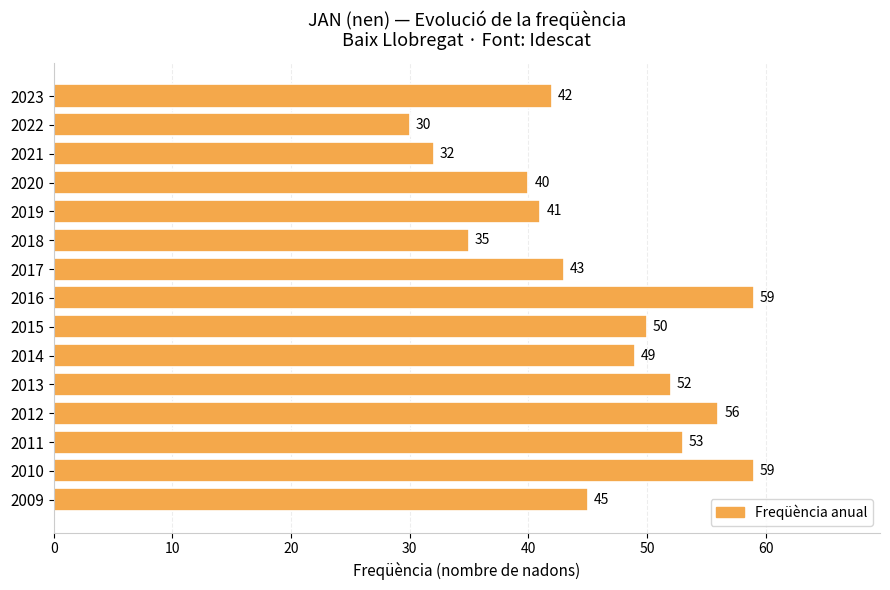

At which category does the chart reach its minimum across all series?

2022